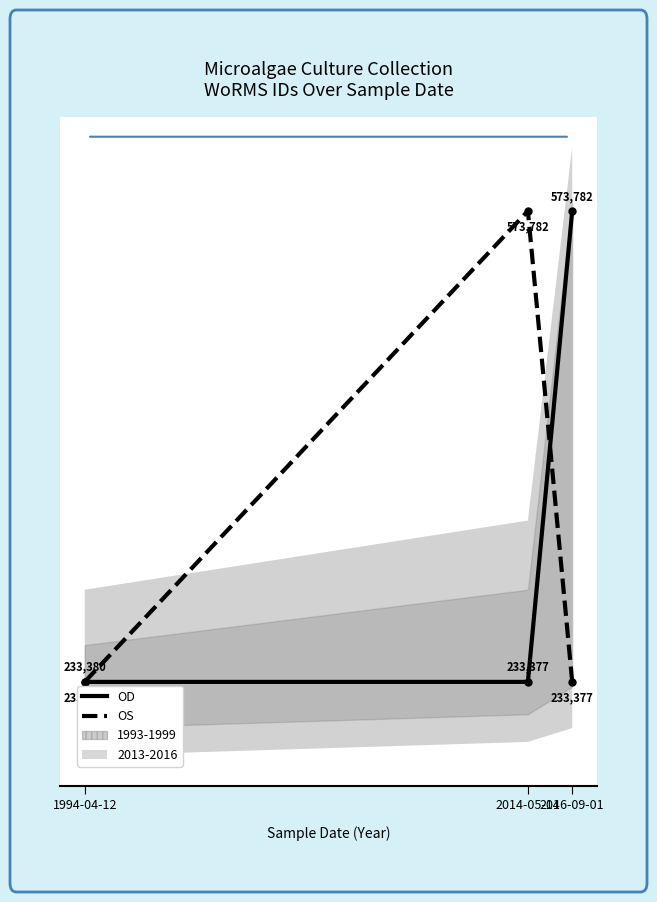

What is the maximum value shown in the chart?

573782